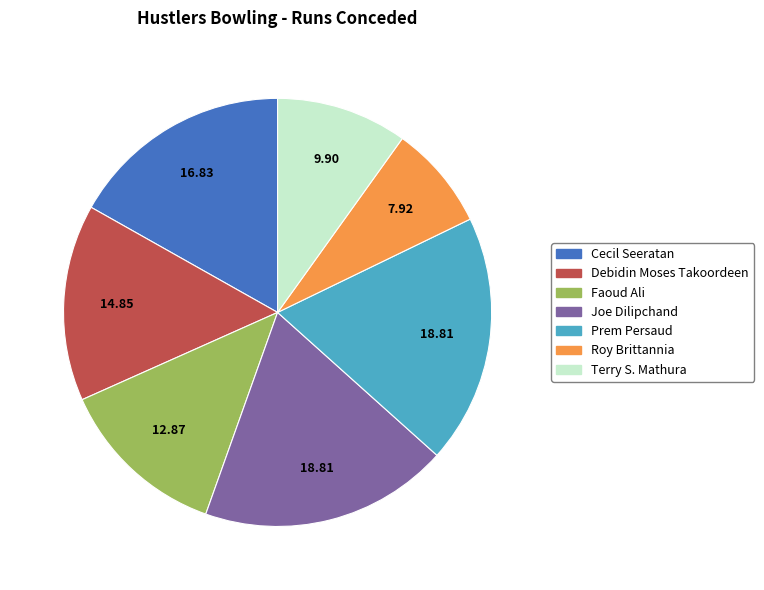

Does Cecil Seeratan account for over 50% of the chart?

No